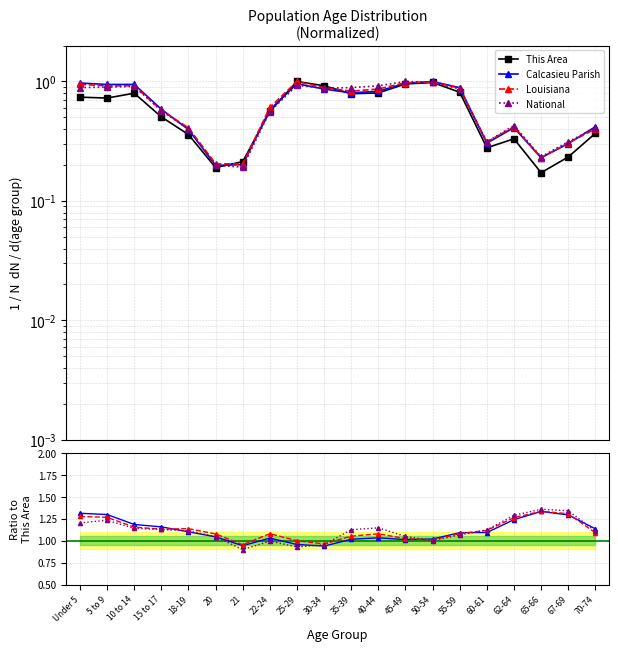

What is the label of the 15th point from the left?

55-59